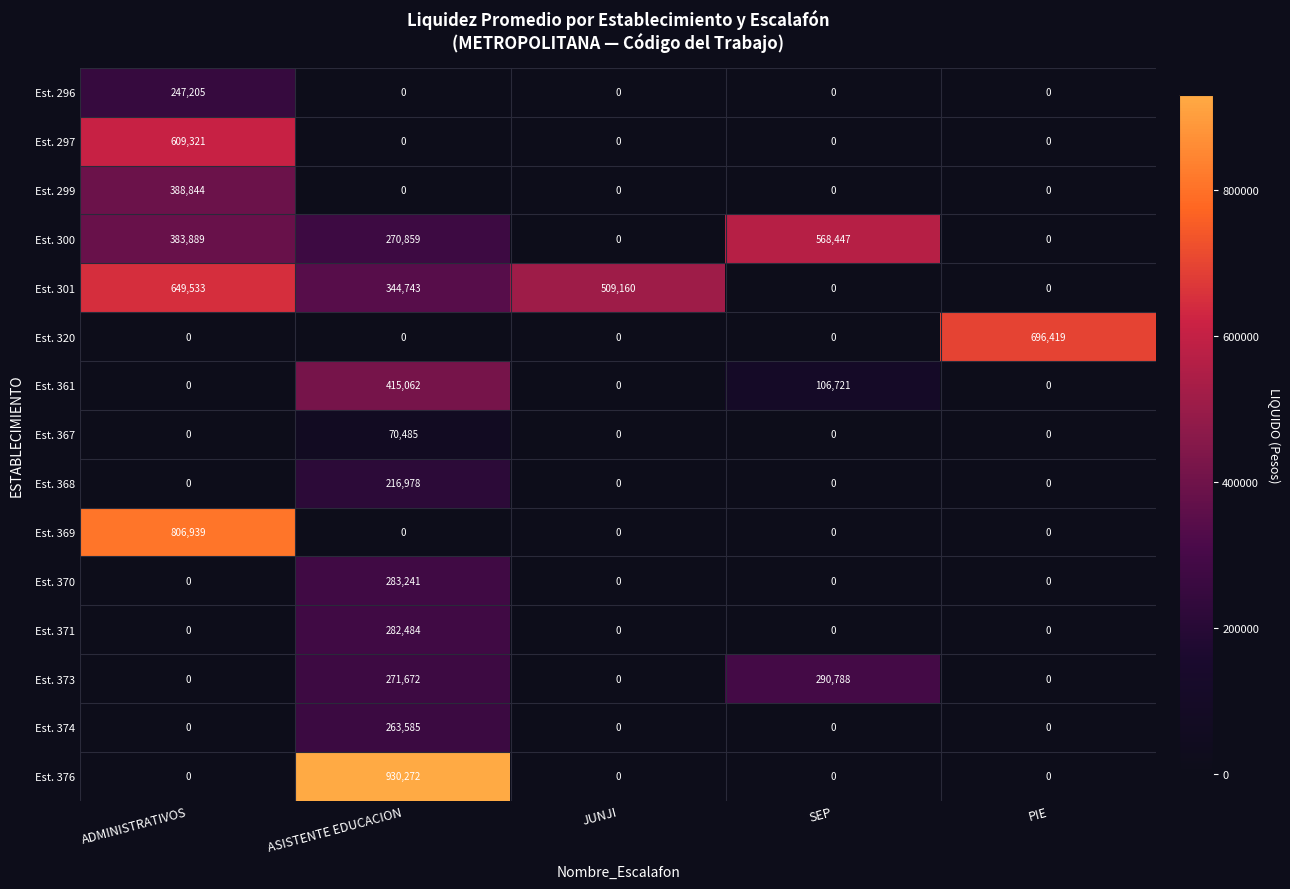

At which label does Est. 373 reach its peak?

SEP